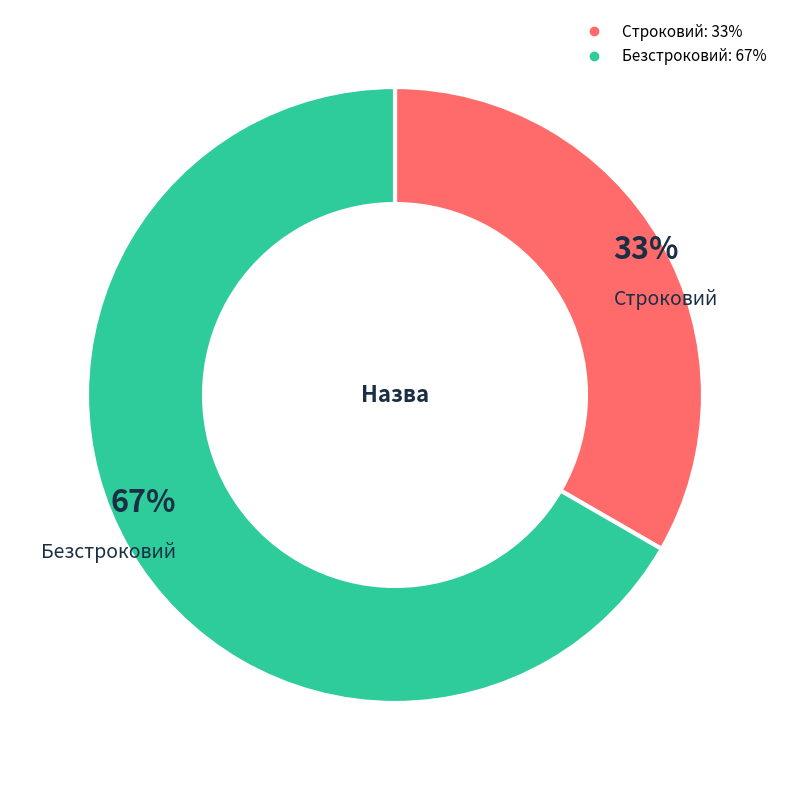

What is the largest slice in the pie chart?

Безстроковий